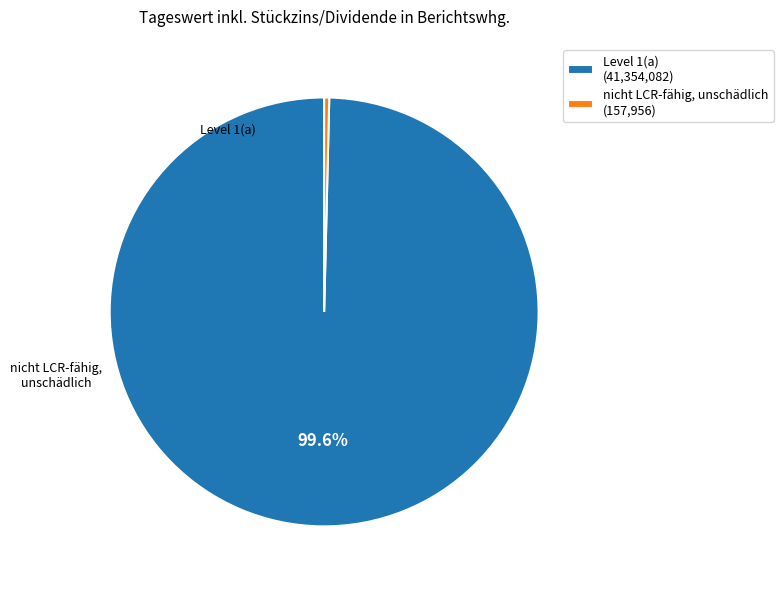

Is the sum of nicht LCR-fähig, unschädlich and Level 1(a) greater than half?

Yes